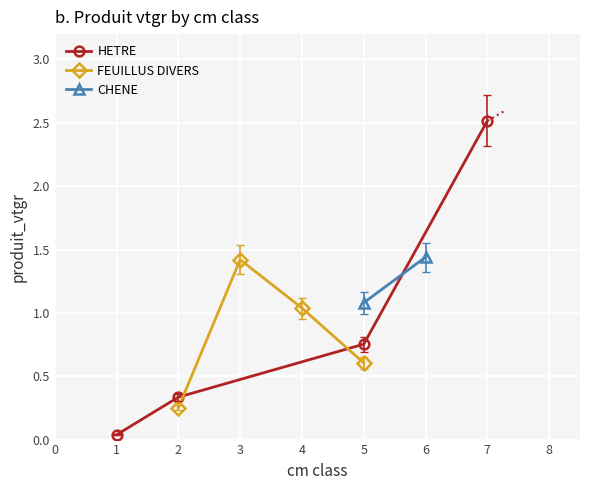

After their last crossing, which series has the higher values: HETRE or FEUILLUS DIVERS?

HETRE